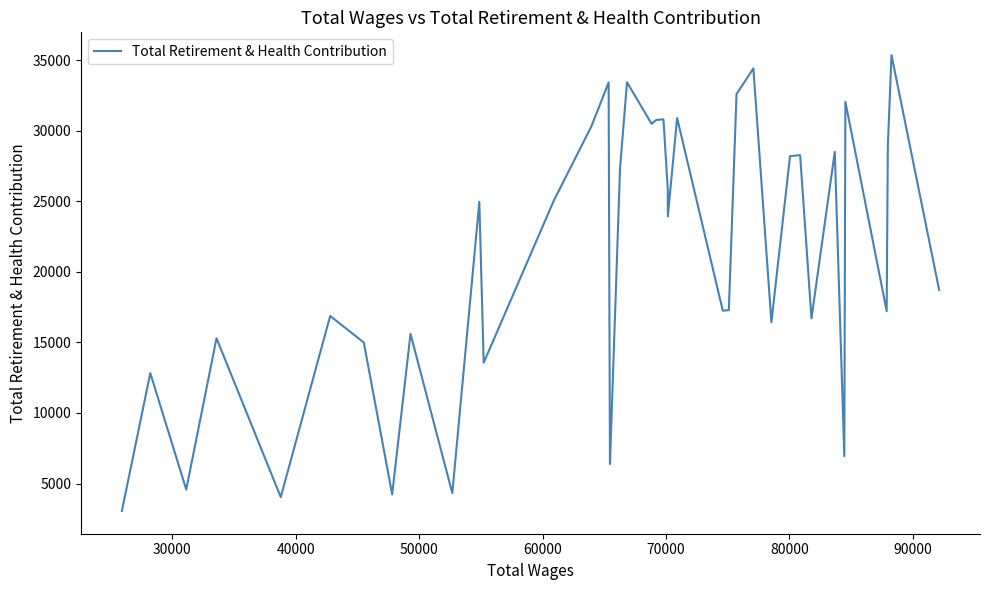

What is the smallest value displayed?

3056